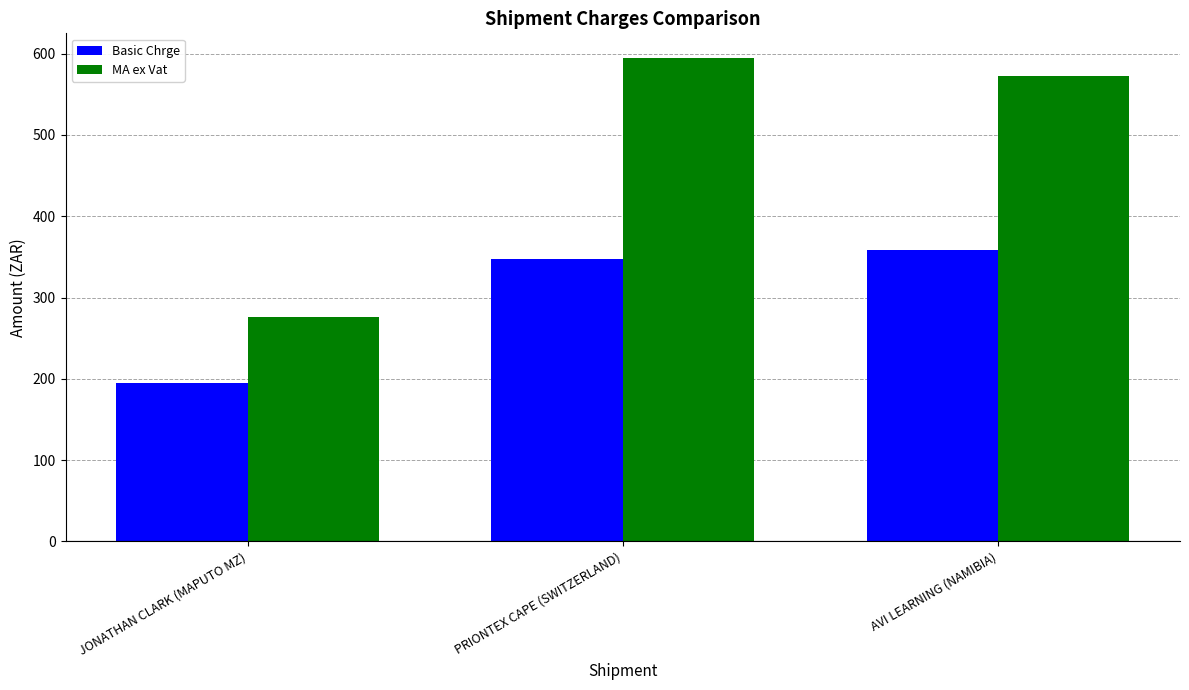

Are the bars grouped side by side (vs. stacked)?

Yes